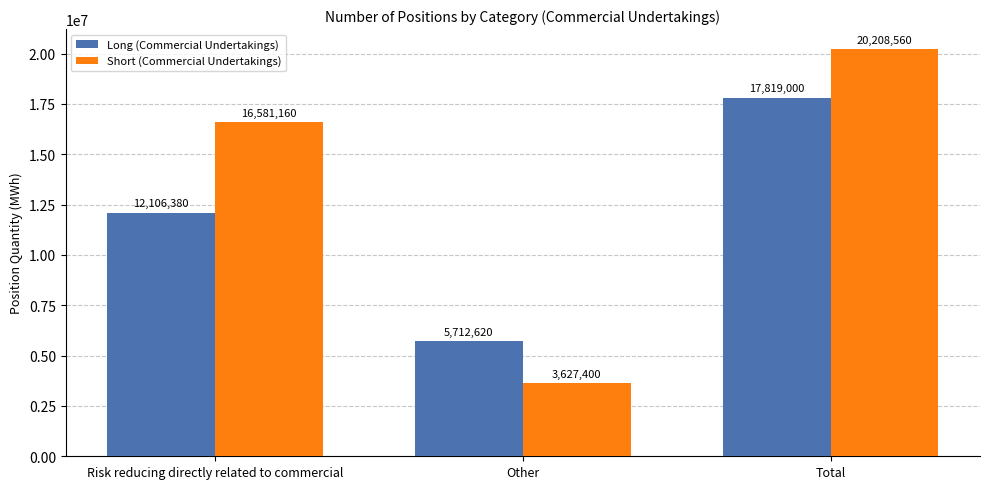

Which series has the largest total across all categories?

Short (Commercial Undertakings)